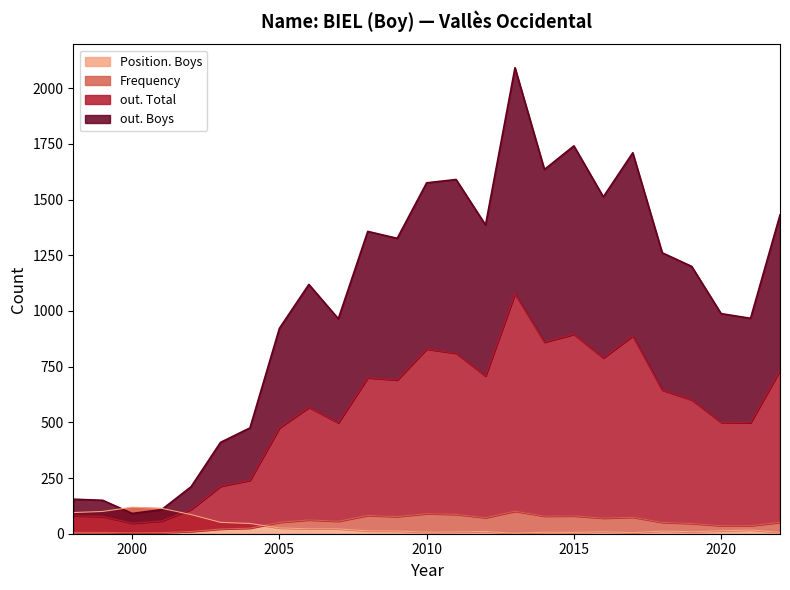

Which series has the largest total across all categories?

out. Boys